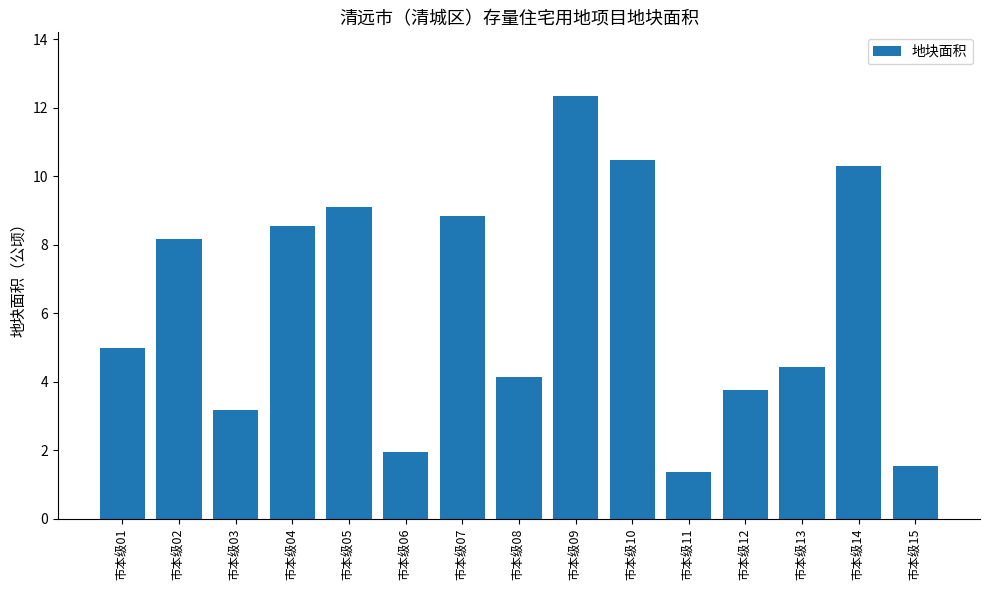

The chart shows a value of 5.3 at 市本级03. True or false?

False